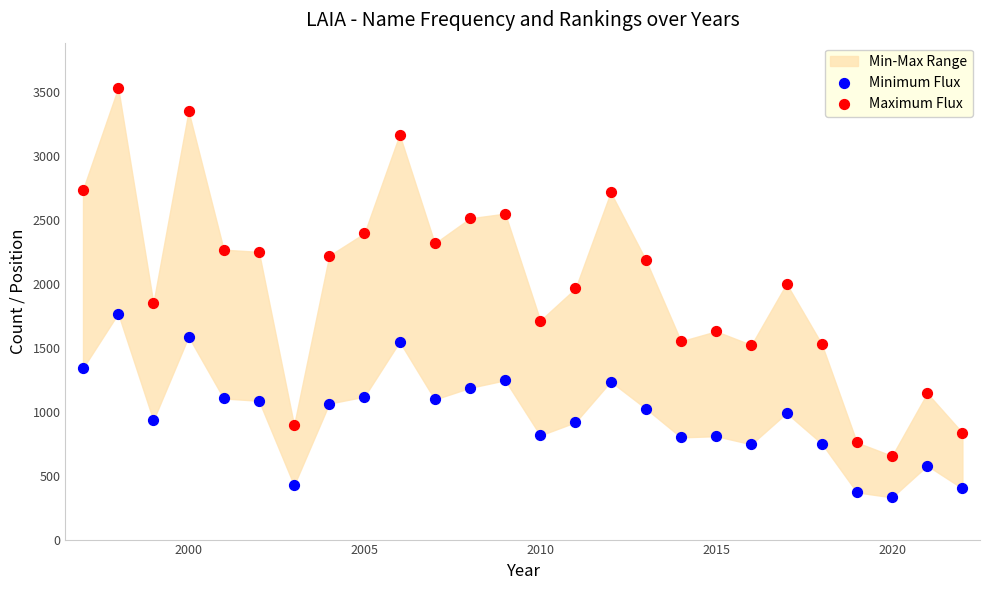

Across all data points, what is the range of Y values (max minus min)?

3201